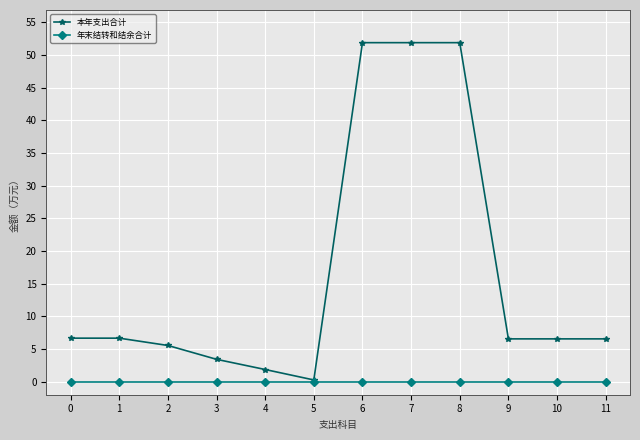

How many values in the 本年支出合计 series exceed 6?

8